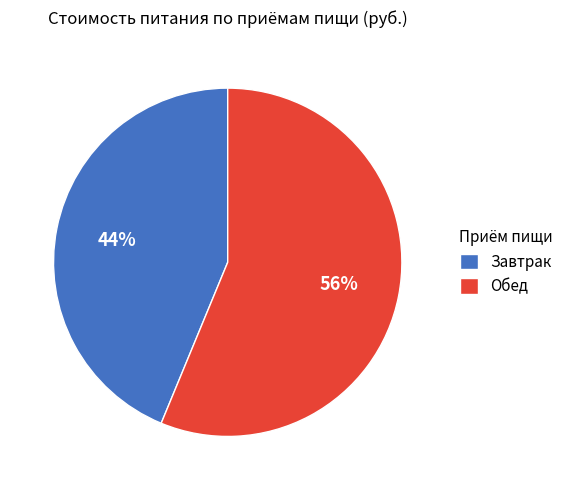

How many slices are in this pie chart?

2